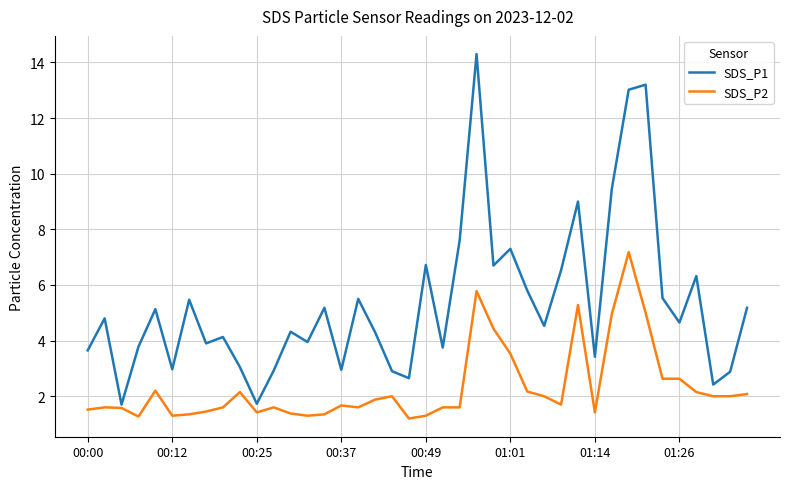

Which series has the largest total across all categories?

SDS_P1